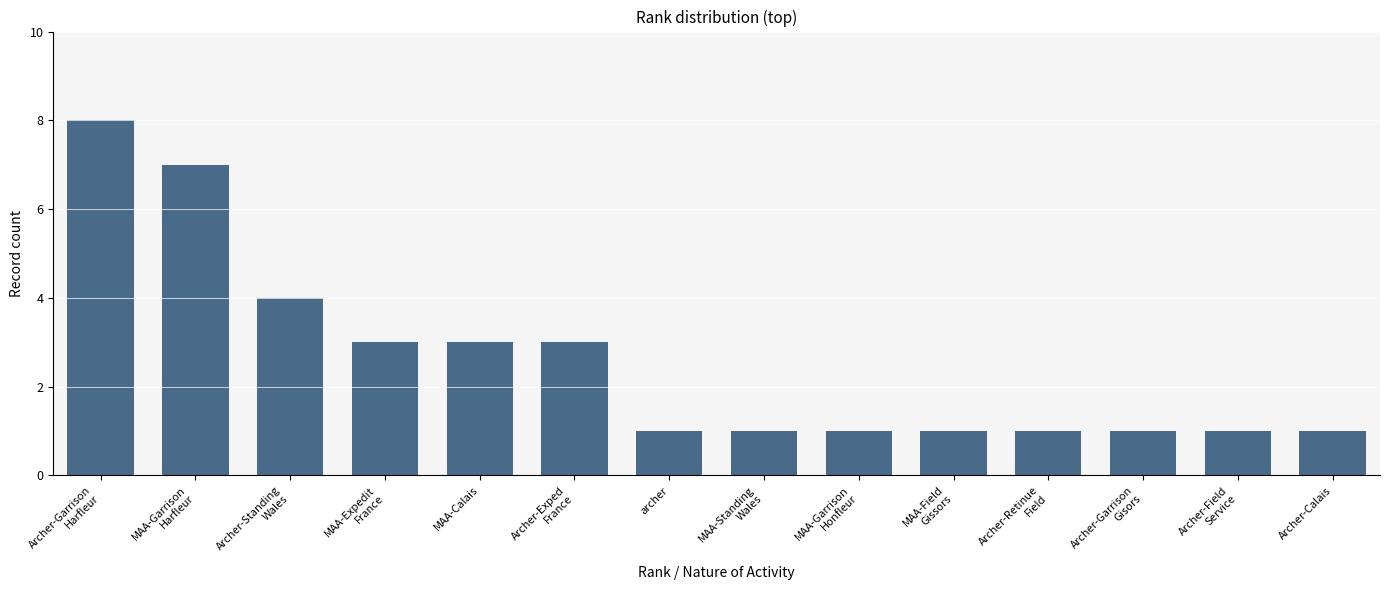

The value at Archer-Field
Service is 2. True or false?

False